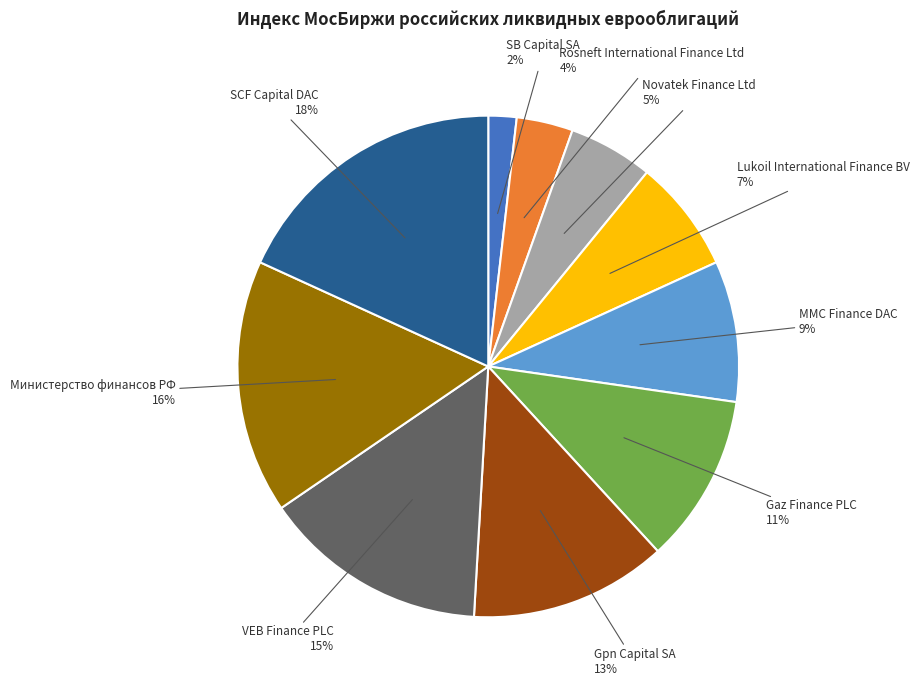

To the nearest percent, what portion does Министерство финансов РФ represent?

16%